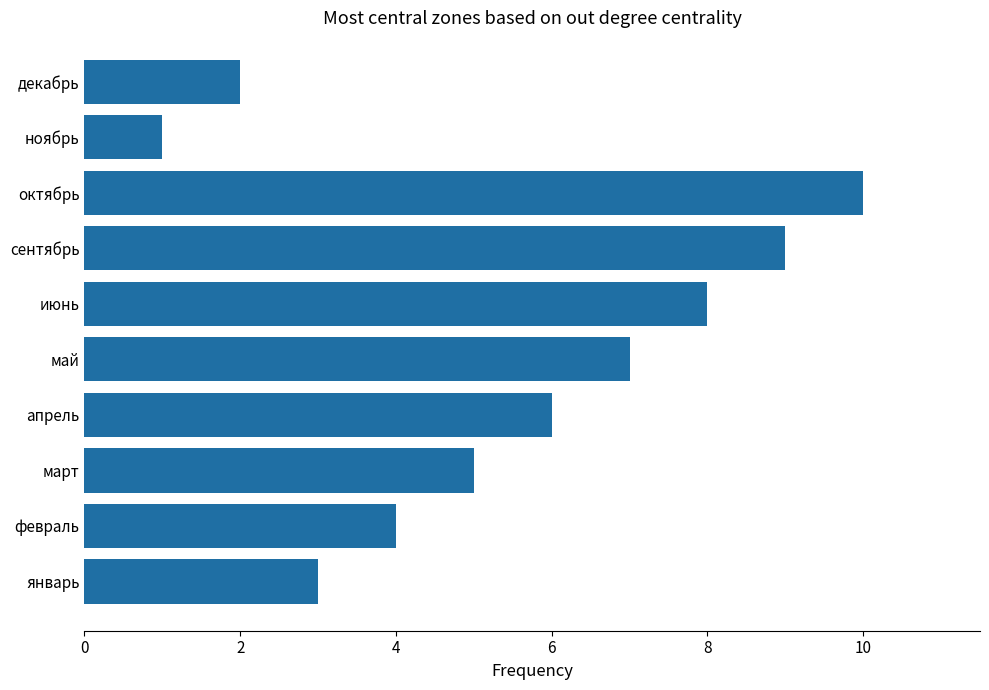

Does the chart contain stacked bars?

No